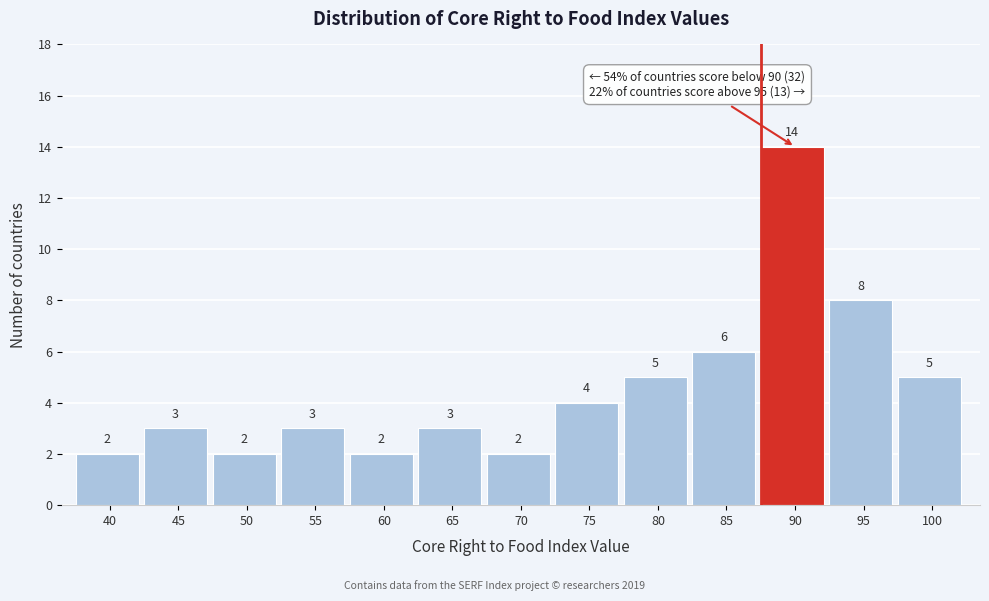

Reading left to right, extract all data points from this chart.

40=2	45=3	50=2	55=3	60=2	65=3	70=2	75=4	80=5	85=6	90=14	95=8	100=5